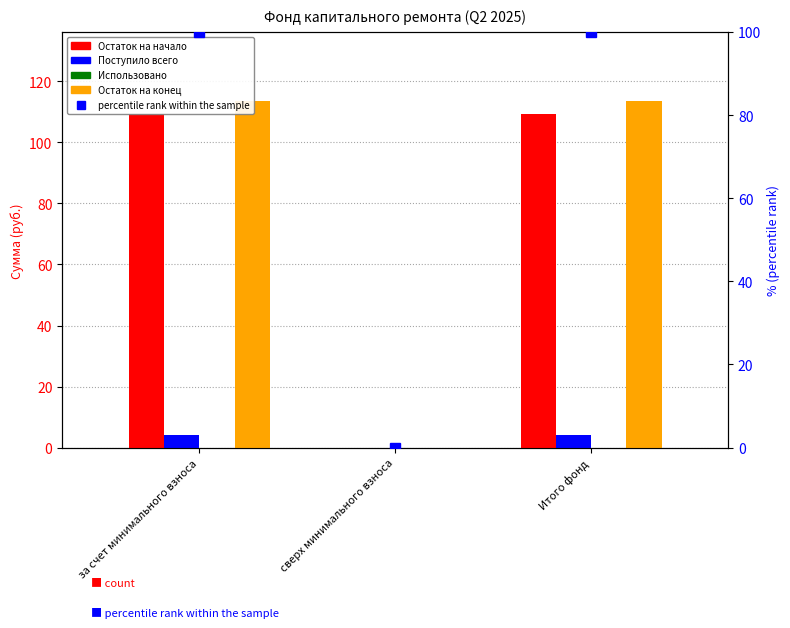

Reading left to right, transcribe all the data shown in this chart.

Остаток на начало: 109.3	0.0	109.3
Поступило всего: 4.2	0.0	4.2
Использовано: 0.0	0.0	0.0
Остаток на конец: 113.5	0.0	113.5
percentile rank within the sample: 100.0	0.0	100.0